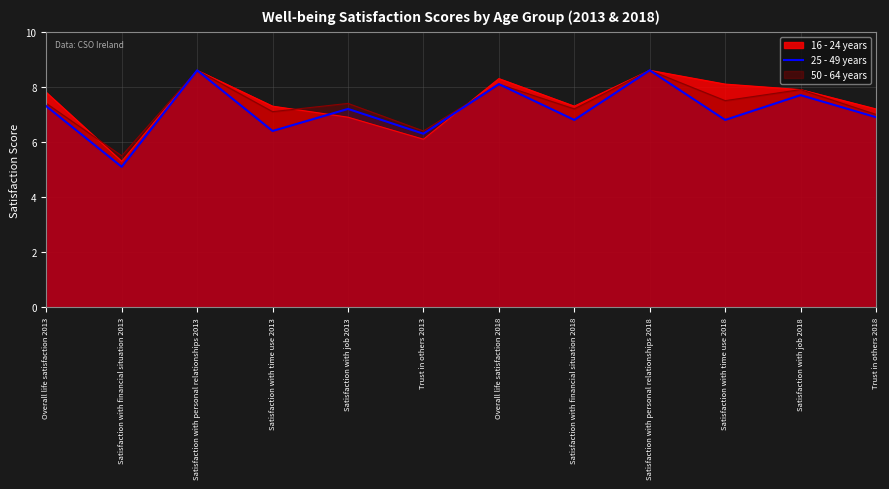

The chart shows a value of 5.6 at Overall life satisfaction 2018. True or false?

False